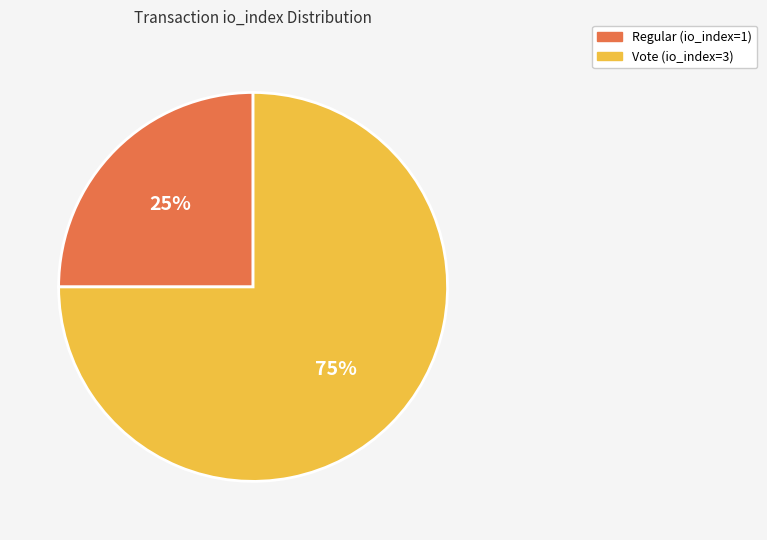

To the nearest percent, what portion does Regular (io_index=1) represent?

25%